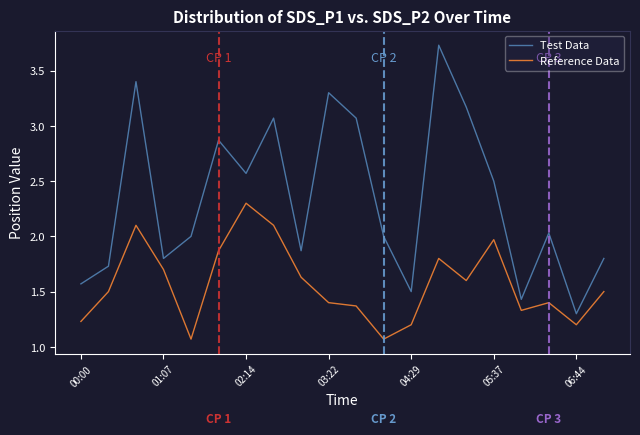

Which series has the largest range (max minus min)?

Test Data